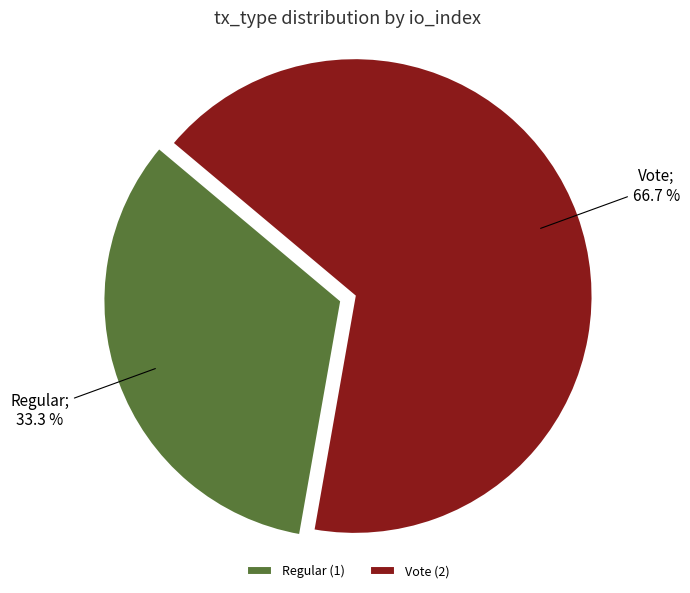

To the nearest percent, what is the average slice percentage?

50%